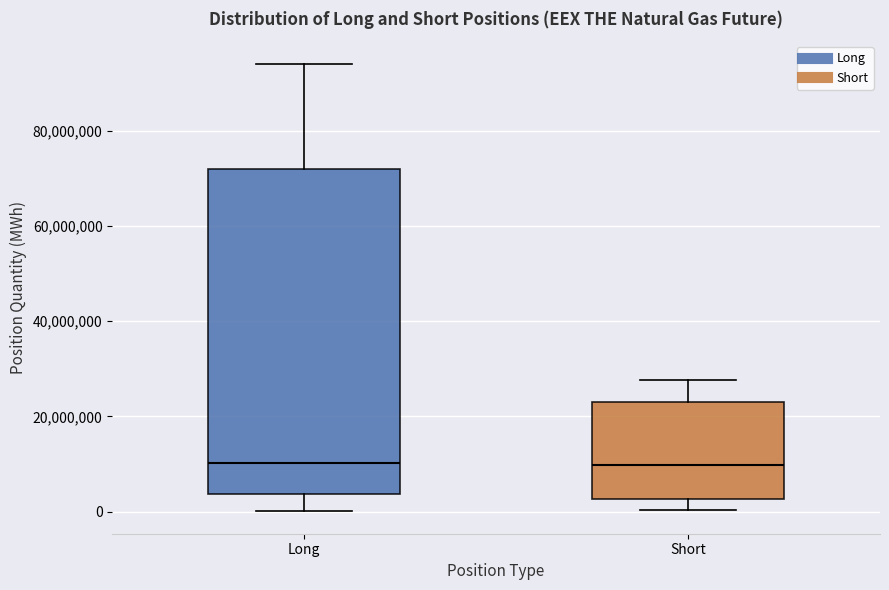

Reading left to right, transcribe this box plot: for each box, give where its median line is, the range the box spans, and where its two whiskers end, as read against the y-axis. The values are not printed on the chart, so give them approximately, as read against the axis.

Long: median 10000000, box 4000000 to 72000000, whiskers 0 to 94000000
Short: median 10000000, box 2000000 to 22000000, whiskers 0 to 28000000